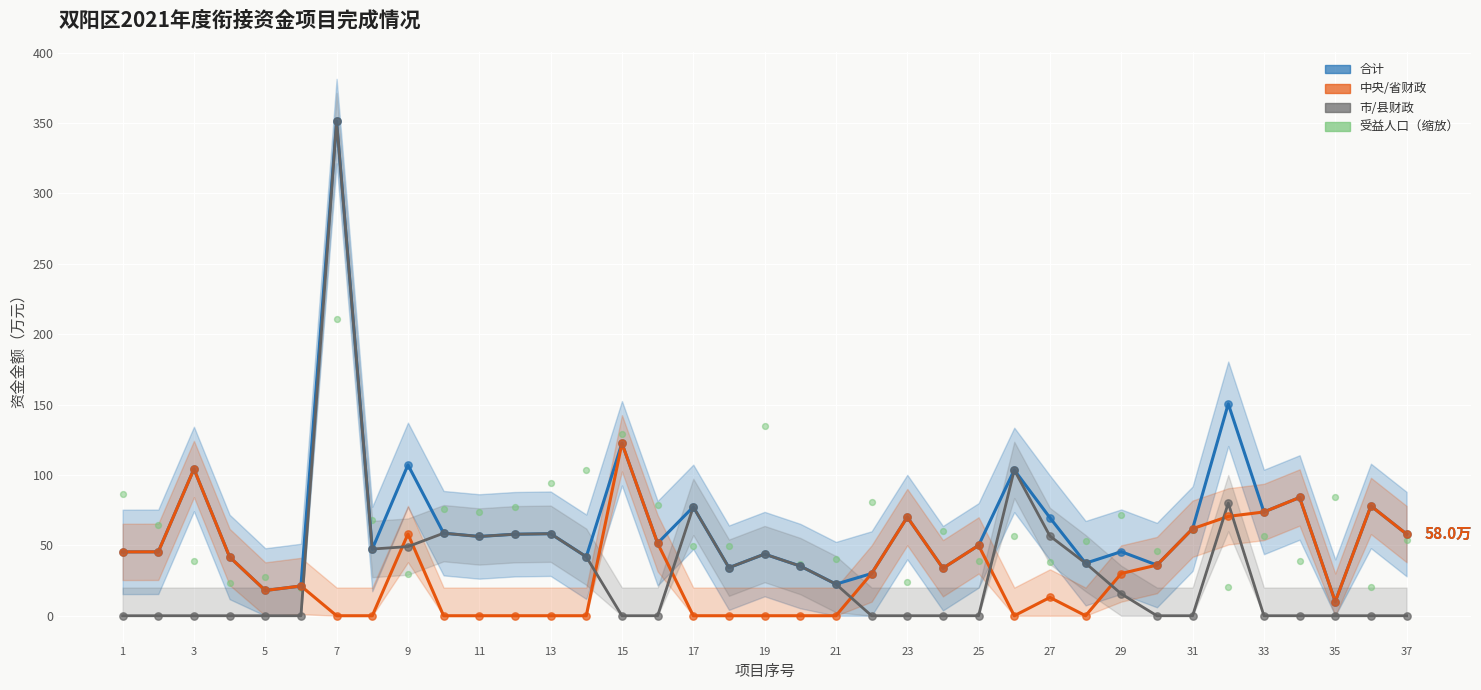

What is the total value across all series at 31?

181.4